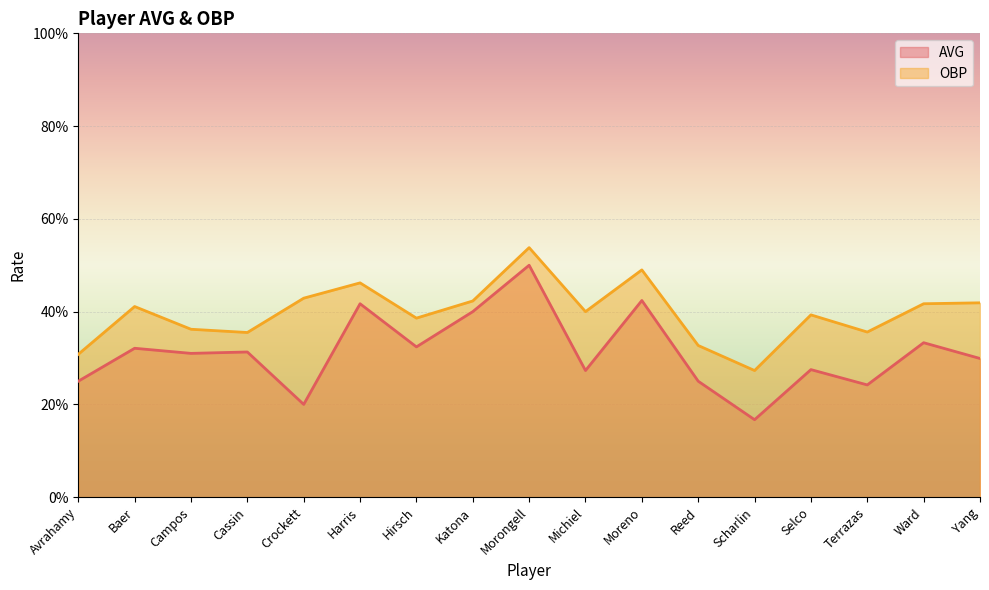

The value of OBP at Crockett is 0.8. True or false?

False